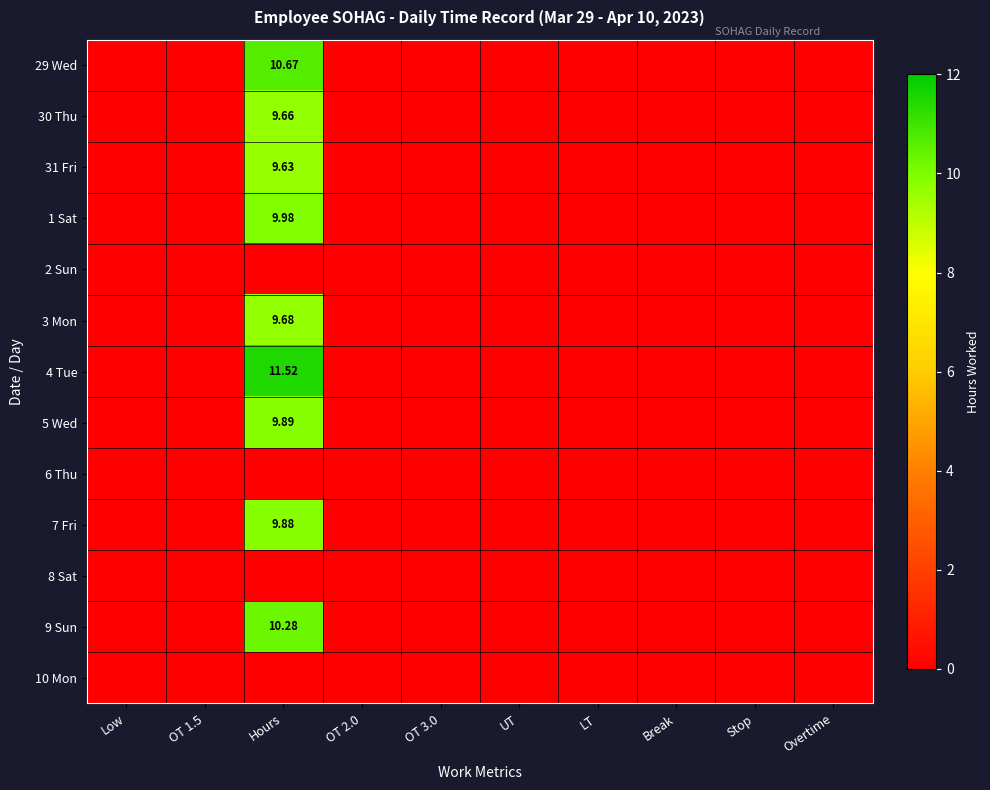

Is it true that 4 Tue equals -4.0 at Low?

False